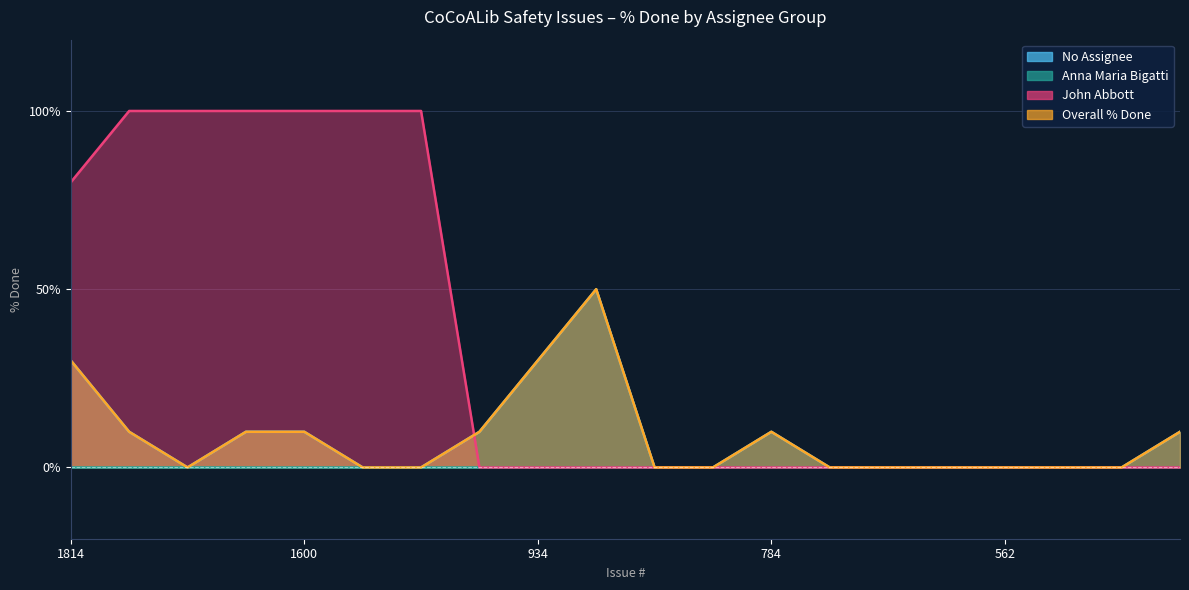

Which category has the lowest value in the Overall % Done series?

1691